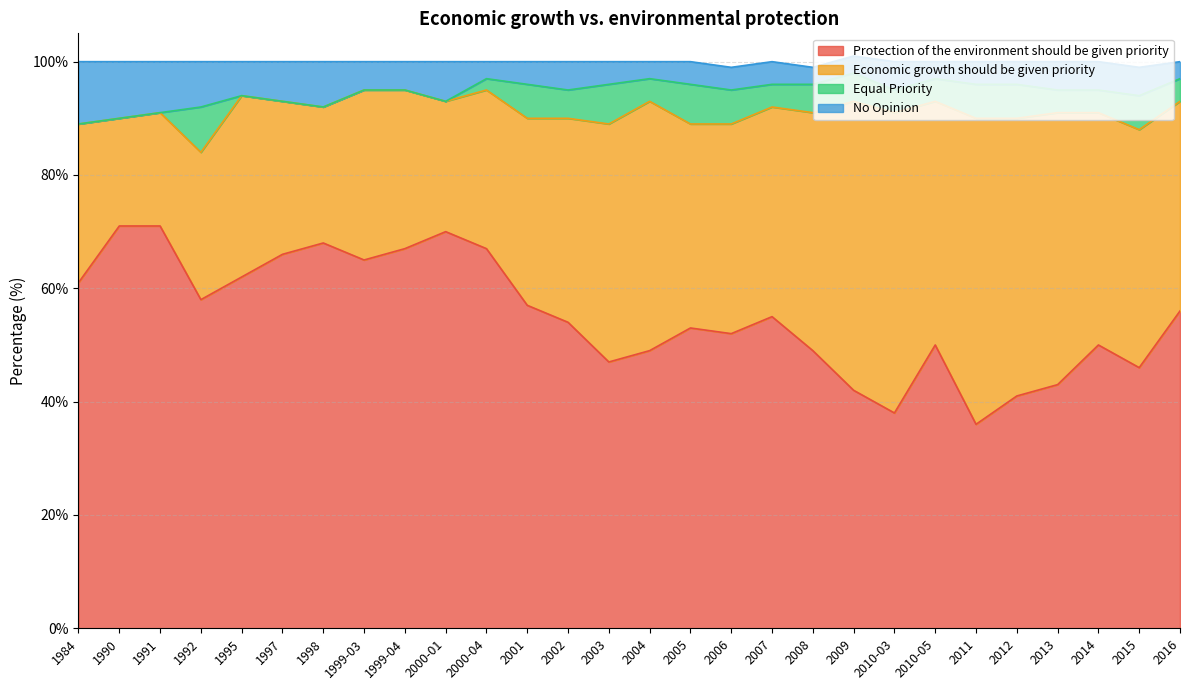

What are all the series names shown in the legend?

Protection of the environment should be given priority, Economic growth should be given priority, Equal Priority, No Opinion